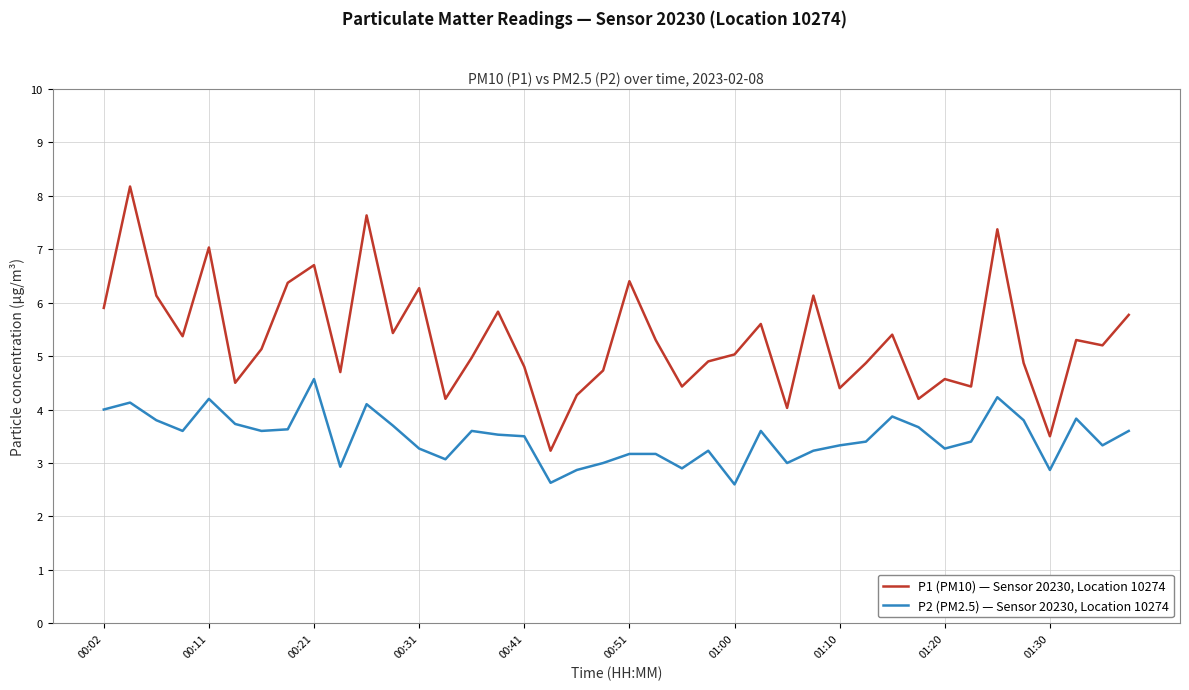

True or false: P2 (PM2.5) — Sensor 20230, Location 10274 and P1 (PM10) — Sensor 20230, Location 10274 cross at least once.

False